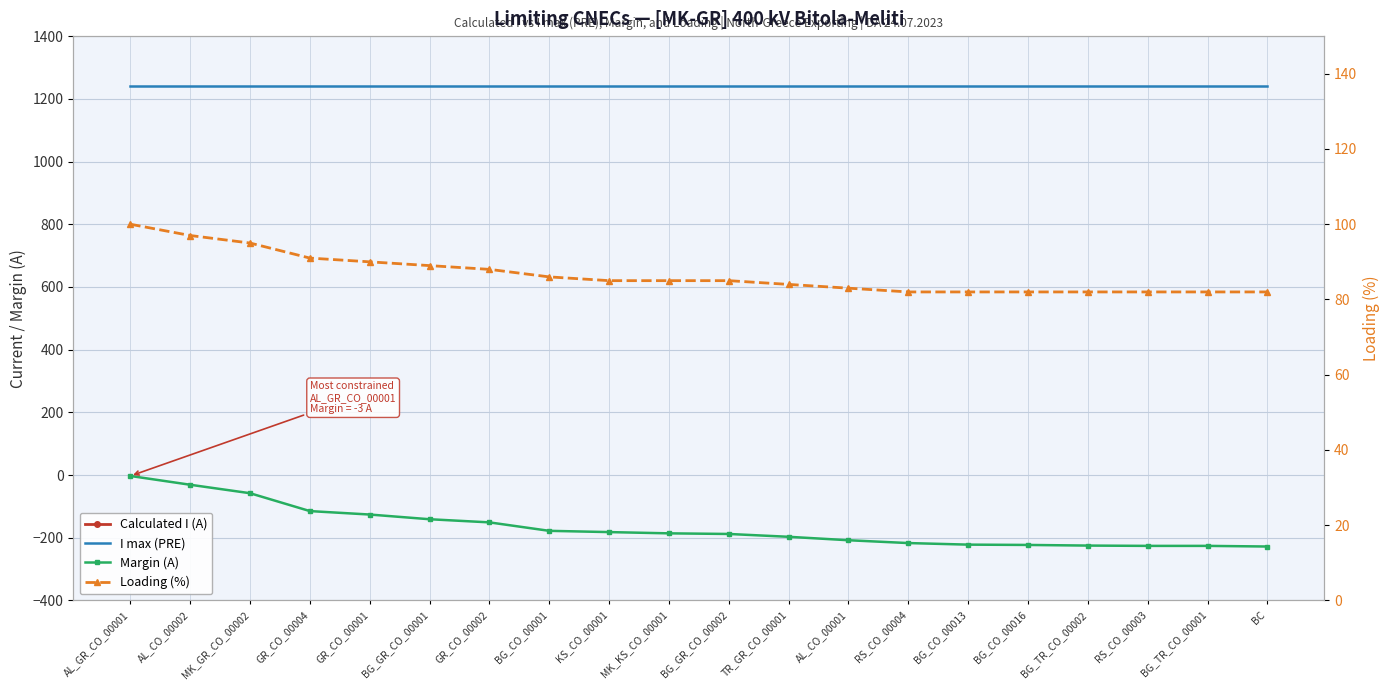

Is the value of Margin (A) at BG_CO_00016 greater than the value of Loading (%) at BG_CO_00001?

No